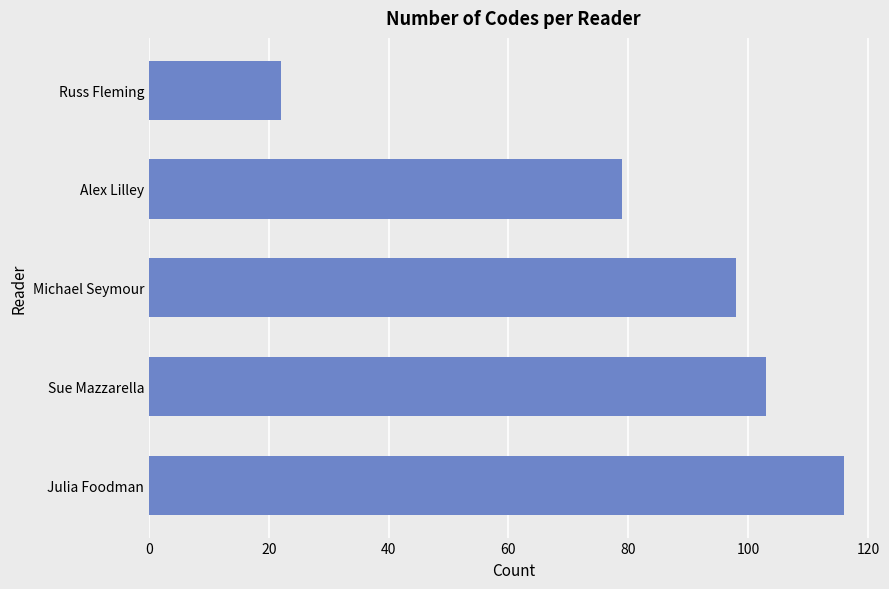

What is the smallest value displayed?

22